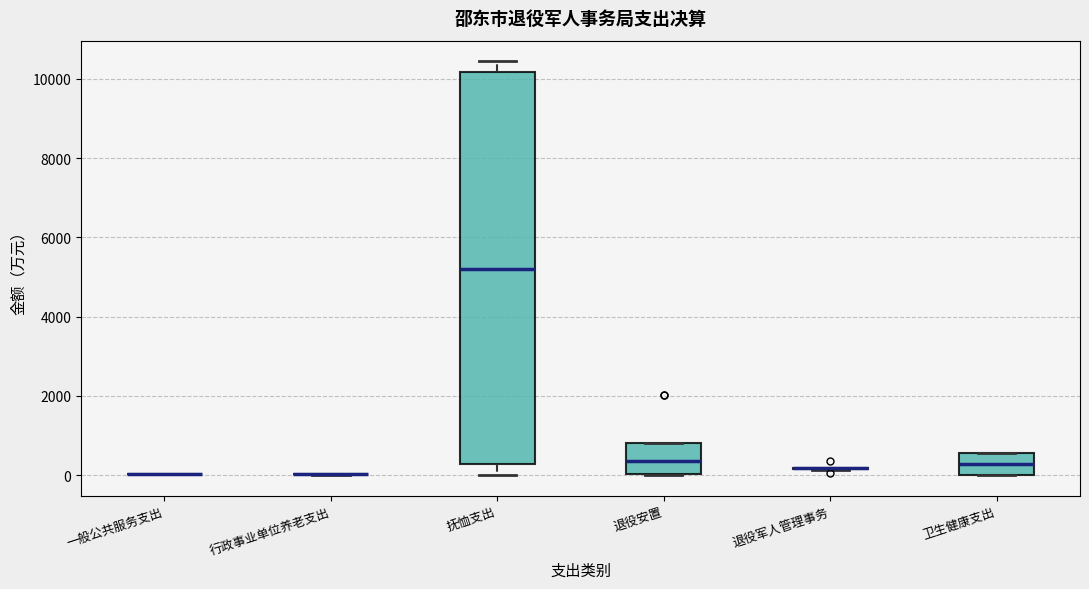

Comparing the boxes themselves (not the whiskers), which one is the tallest?

抚恤支出